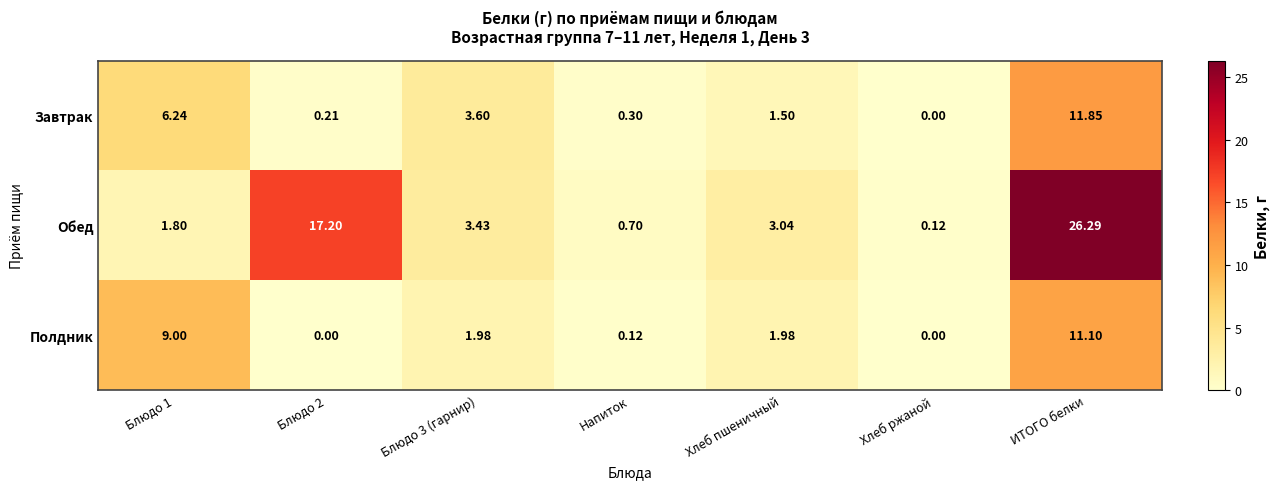

Between Блюдо 1 and Хлеб пшеничный, which series saw the biggest shift?

Полдник